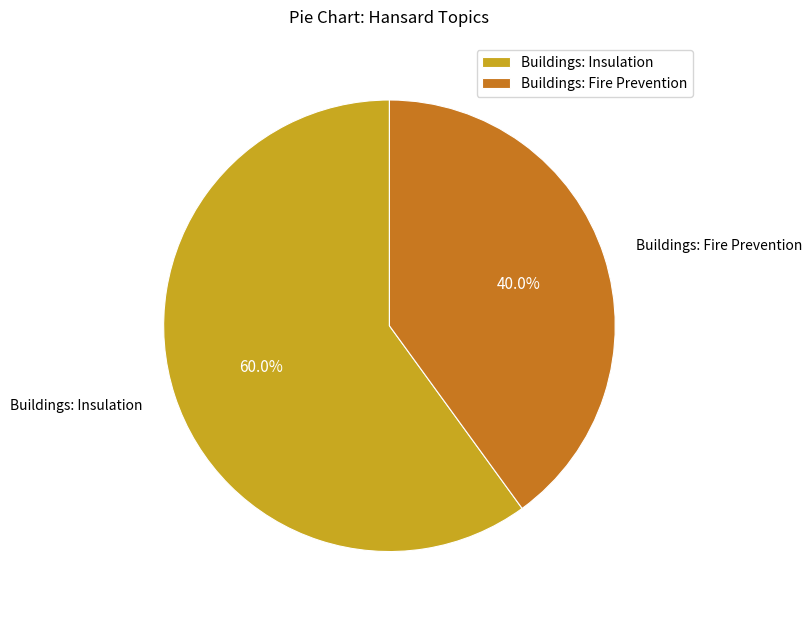

Combined, what portion of the pie is Buildings: Insulation and Buildings: Fire Prevention?

100.0%